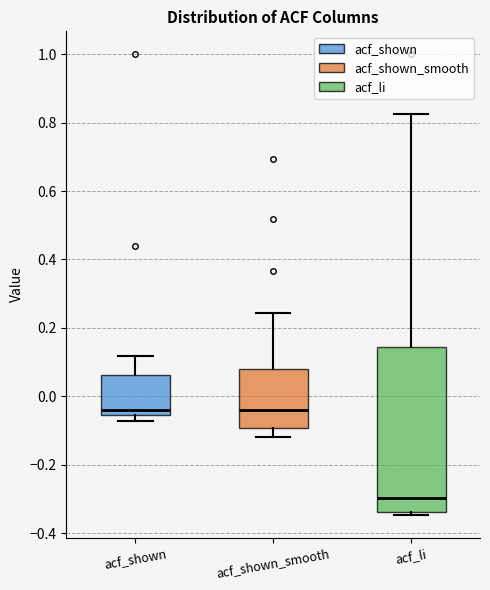

Comparing the boxes themselves (not the whiskers), which one is the tallest?

acf_li